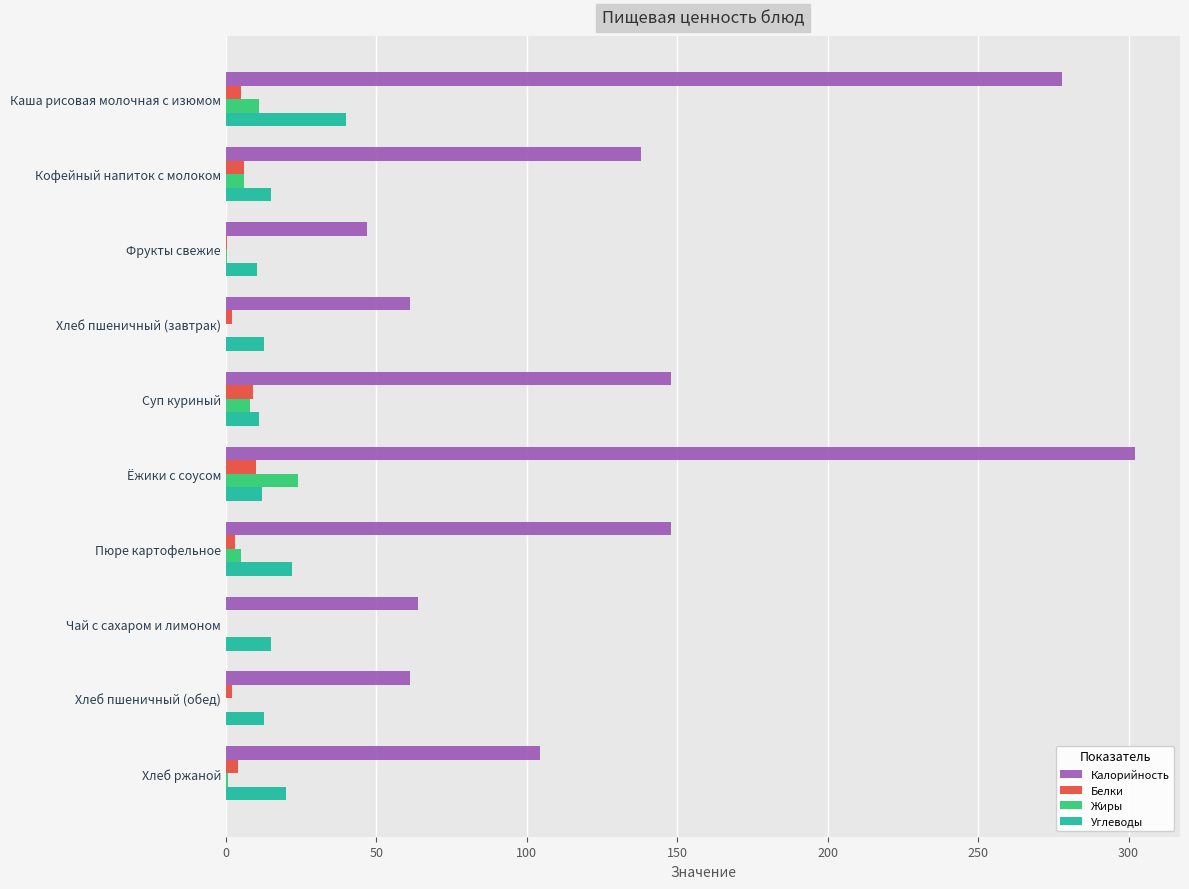

Which series changed the most between Каша рисовая молочная с изюмом and Хлеб пшеничный (завтрак)?

Калорийность